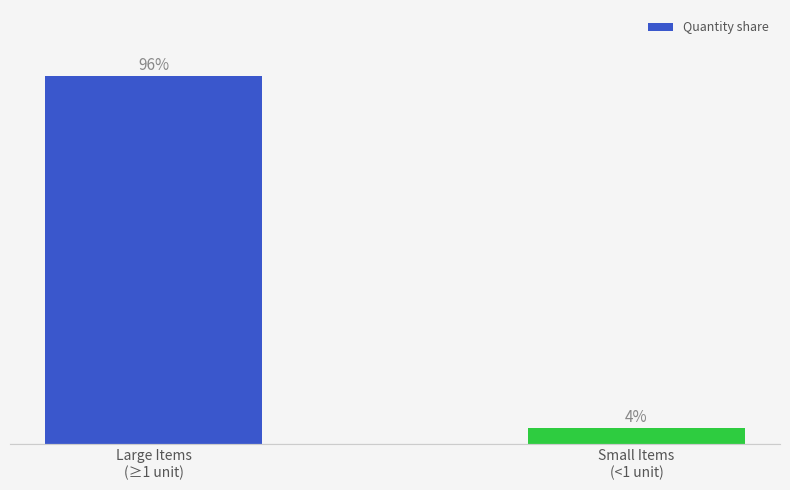

Does the chart contain any negative values?

No